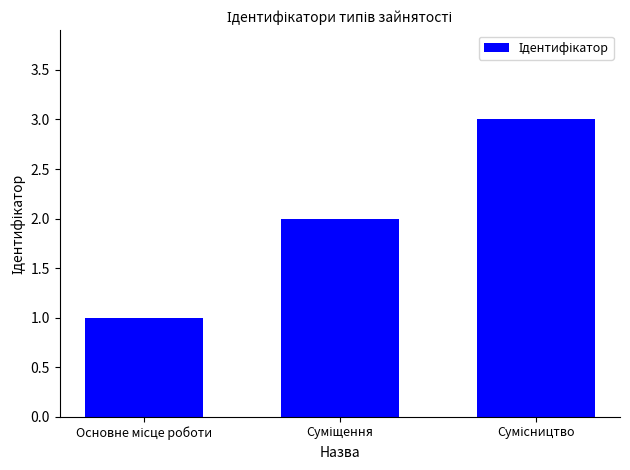

How many bars are there in total?

3